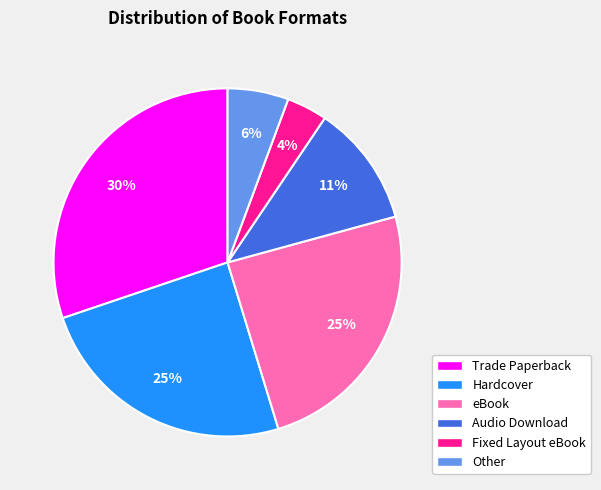

True or false: Other accounts for 15% of the total.

False